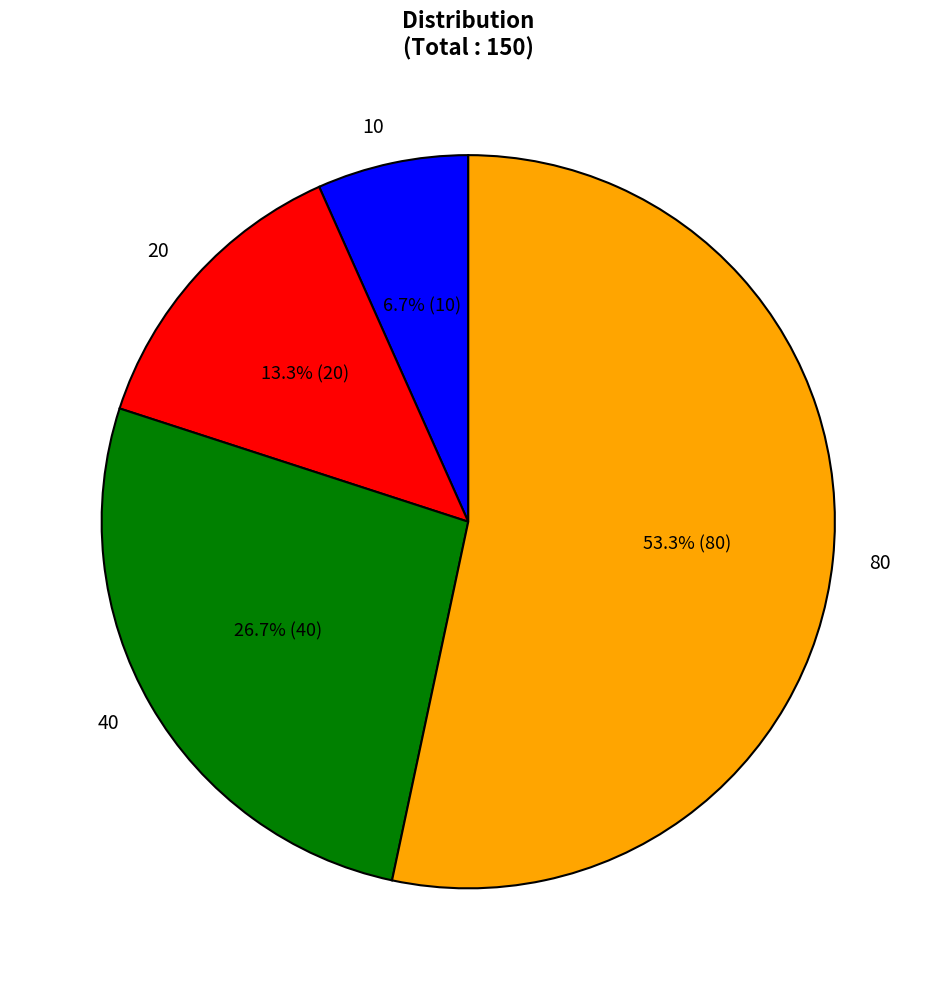

Combined, do 40 and 20 account for over 50%?

No